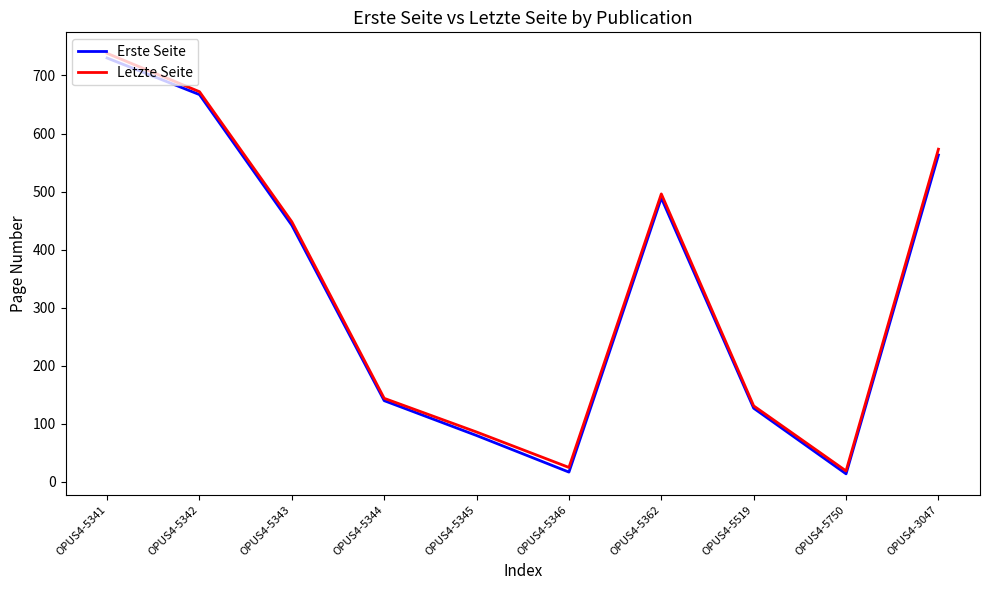

How many lines are shown in the chart?

2